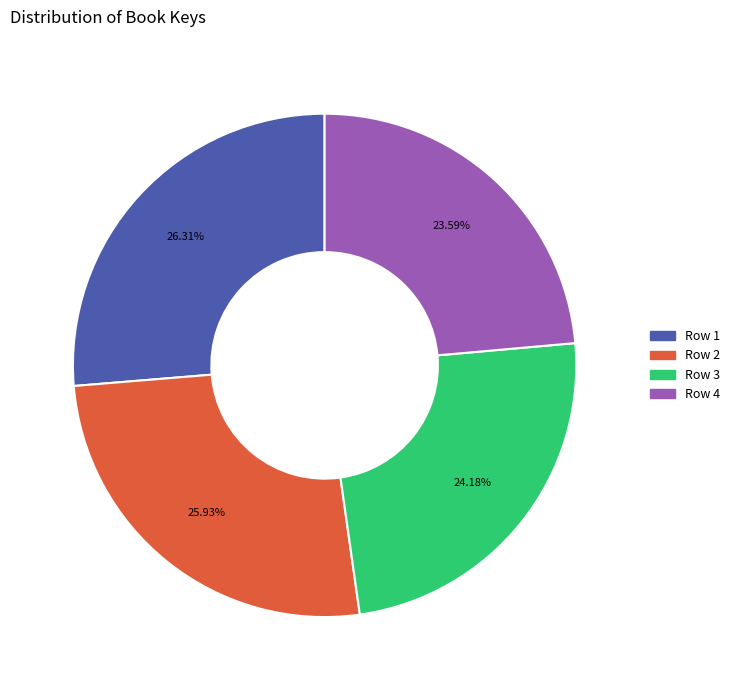

What percentage is NOT represented by Row 3?

75.8%